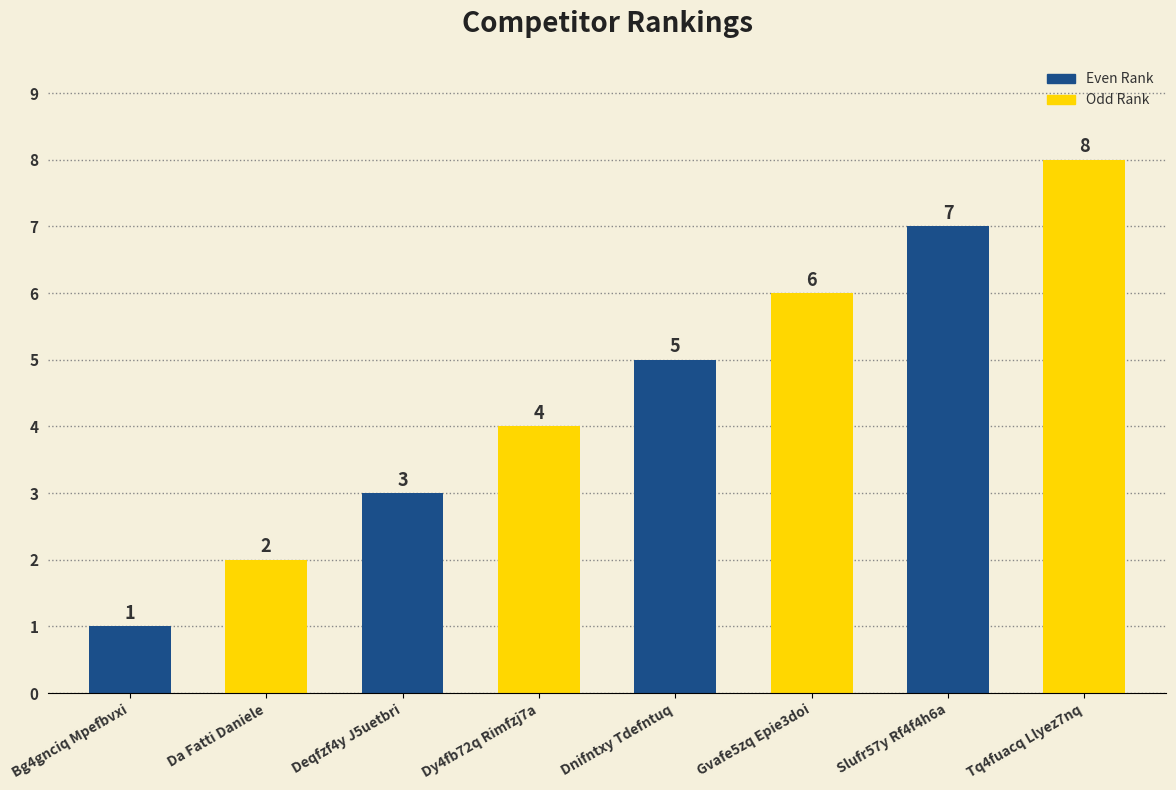

What is the approximate value at Dnifntxy Tdefntuq?

5